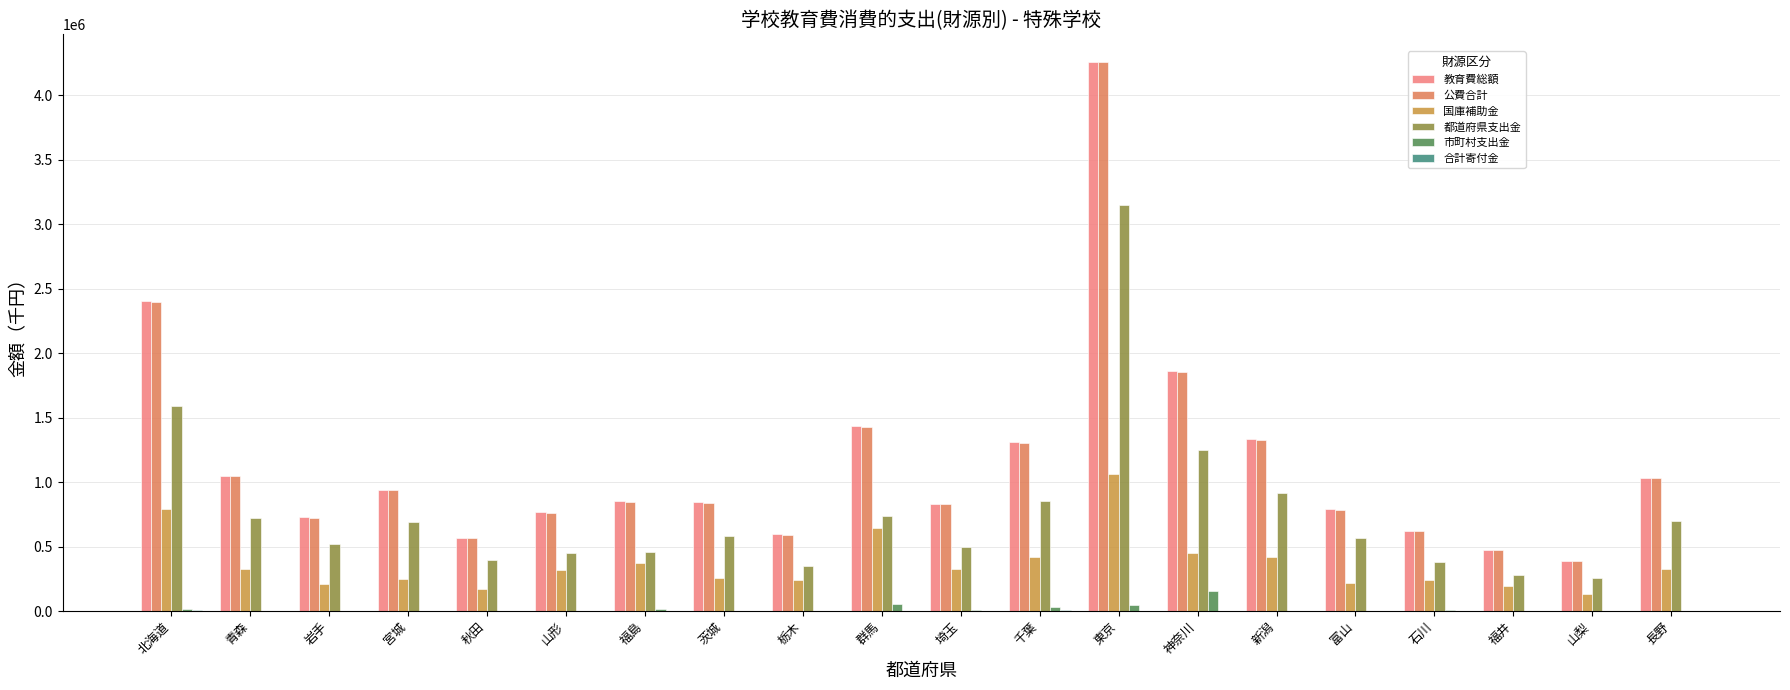

Which series has the largest range (max minus min)?

教育費総額